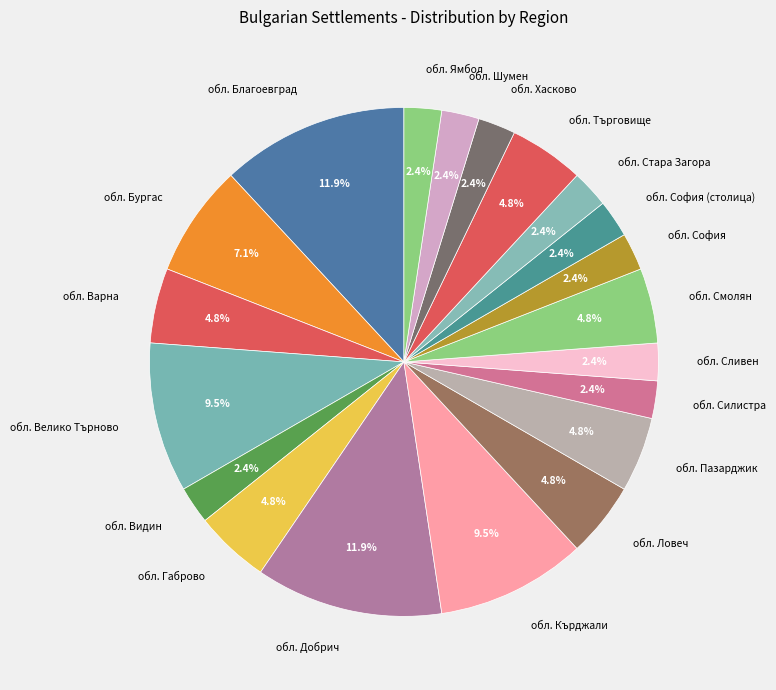

Does any single category account for the majority?

No